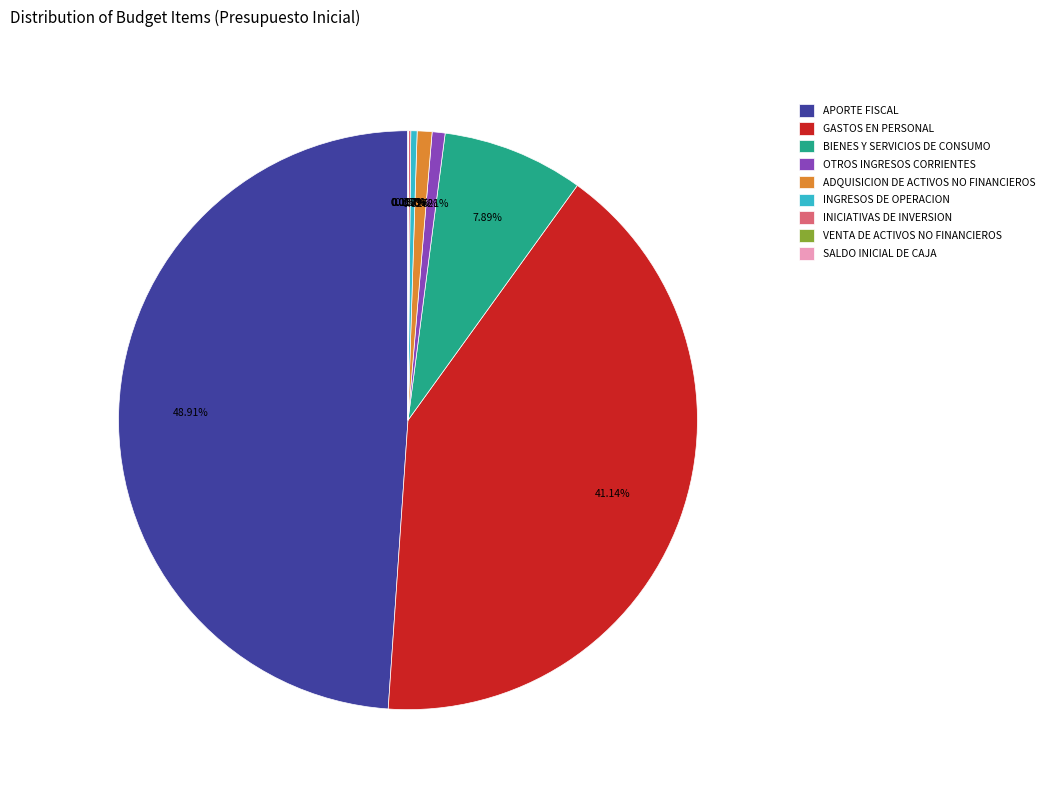

Is OTROS INGRESOS CORRIENTES the majority of the pie?

No